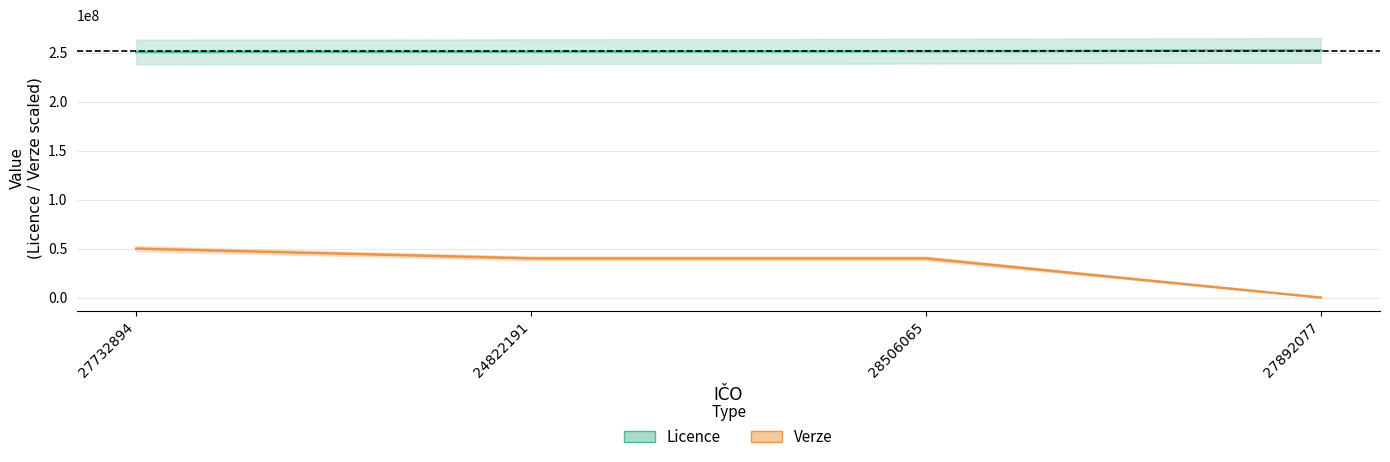

Count the number of data series in this chart.

2